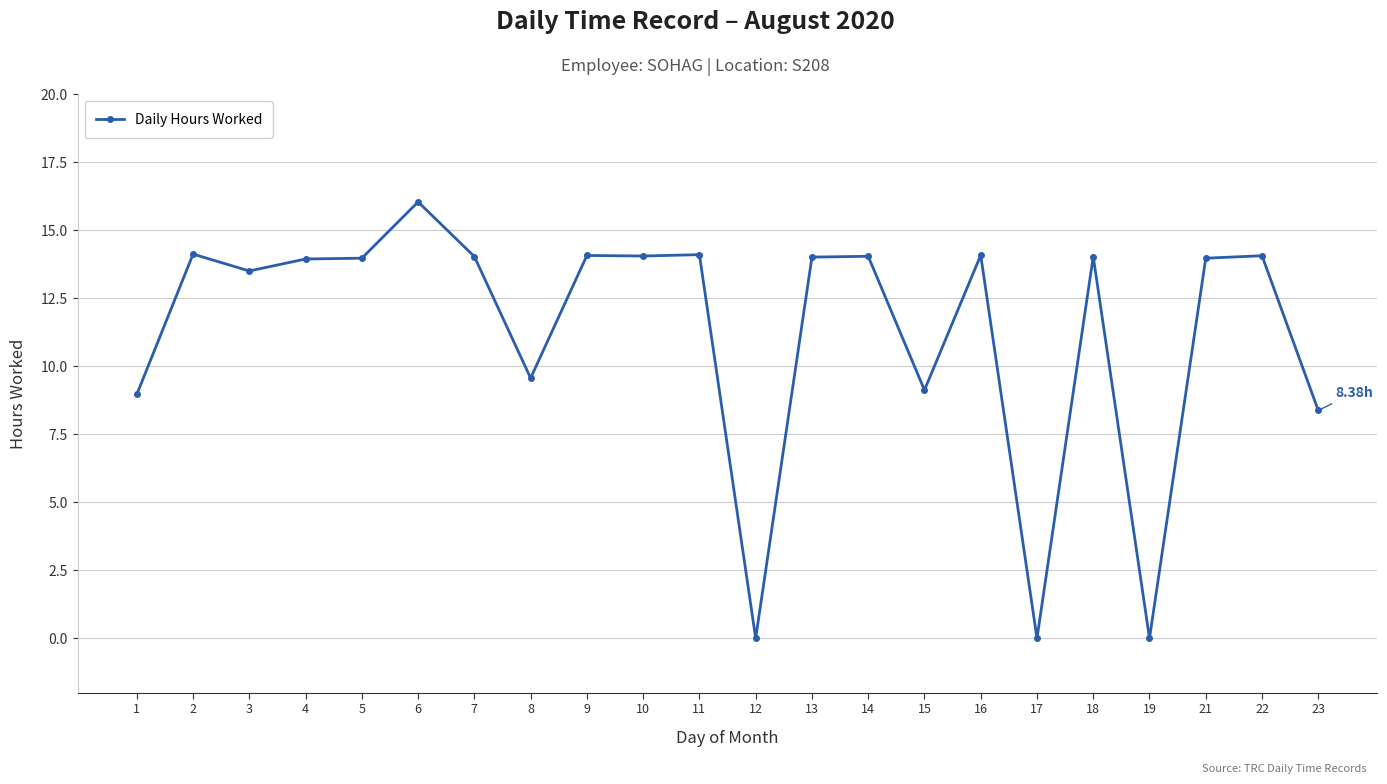

Where is the first local maximum?

2